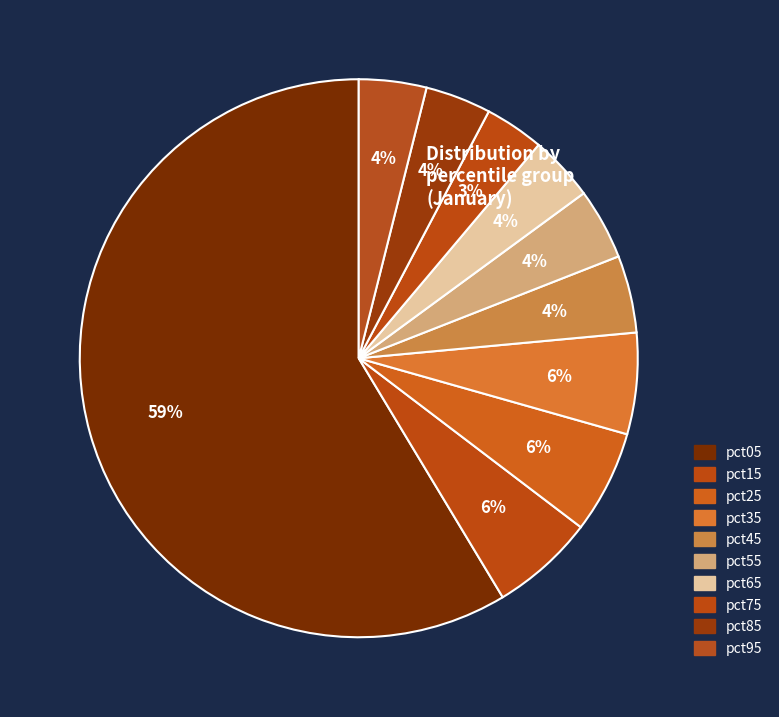

The pct25 slice represents 6% of the pie. True or false?

True